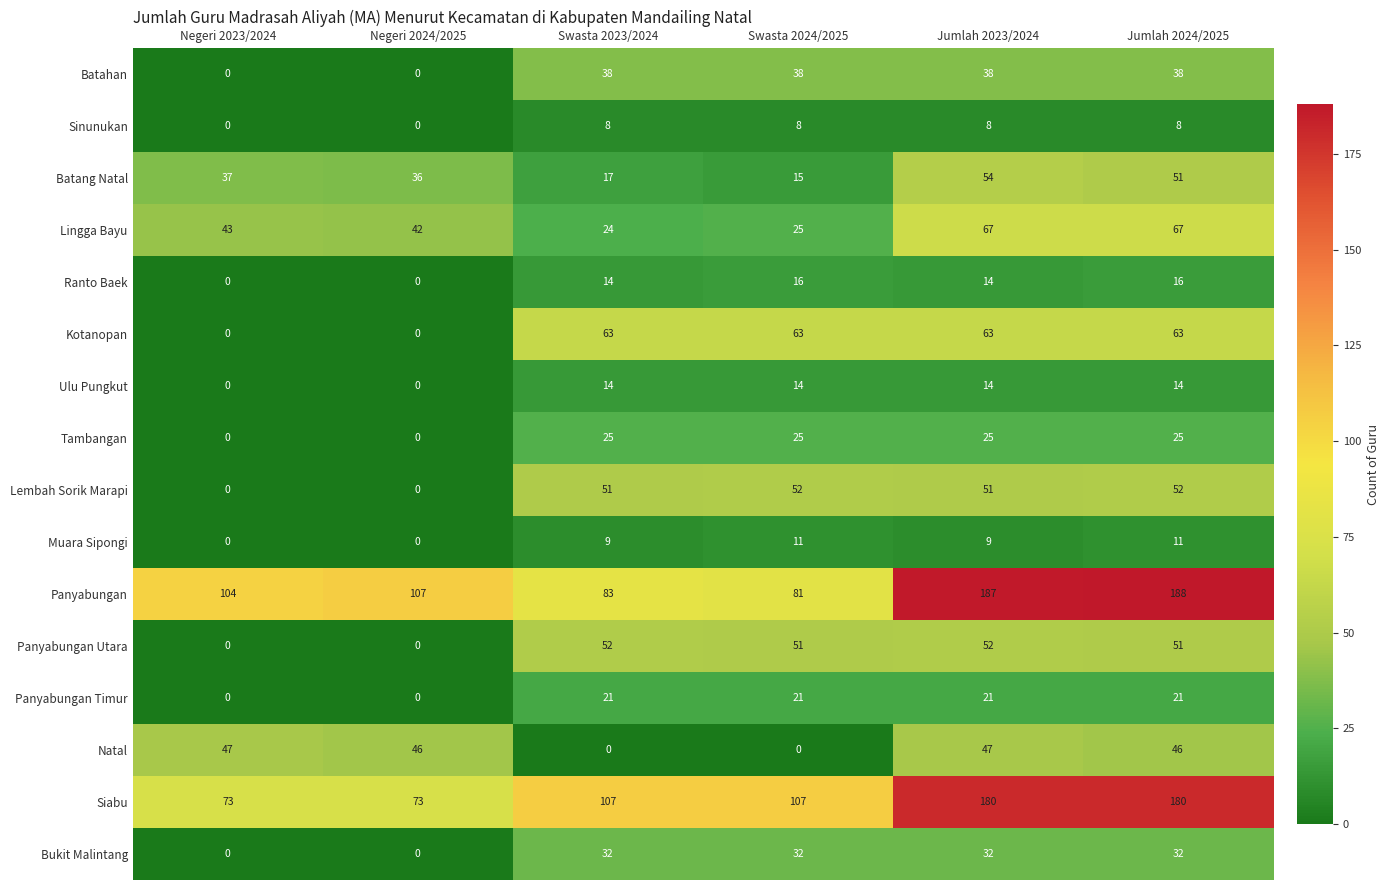

Read the Natal value at Jumlah 2024/2025.

46